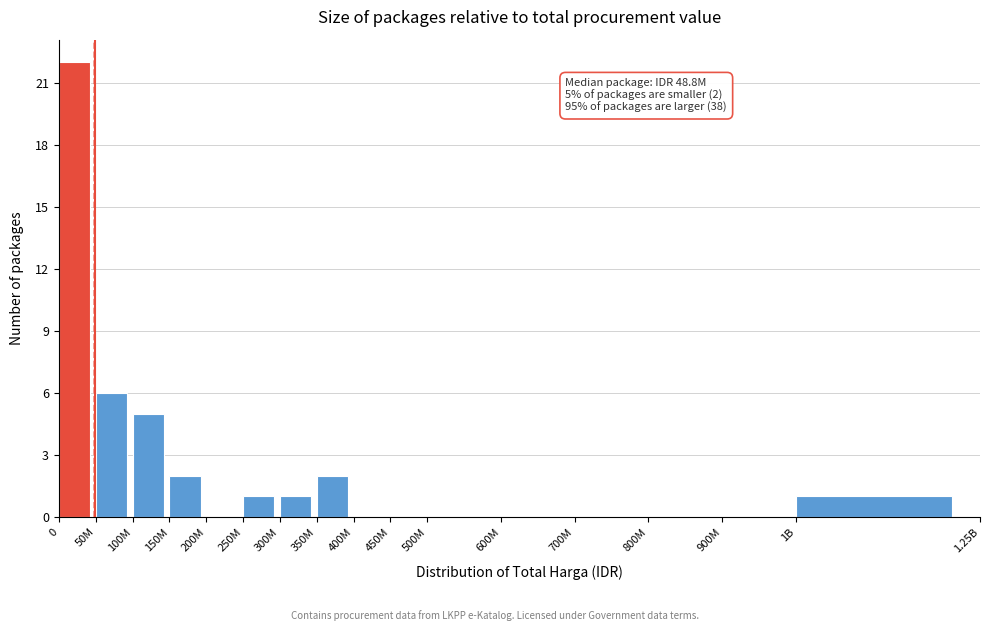

Reading right to left, list all the values displayed in this chart.

1B=1	900M=0	800M=0	700M=0	600M=0	500M=0	450M=0	400M=0	350M=2	300M=1	250M=1	200M=0	150M=2	100M=5	50M=6	0=22